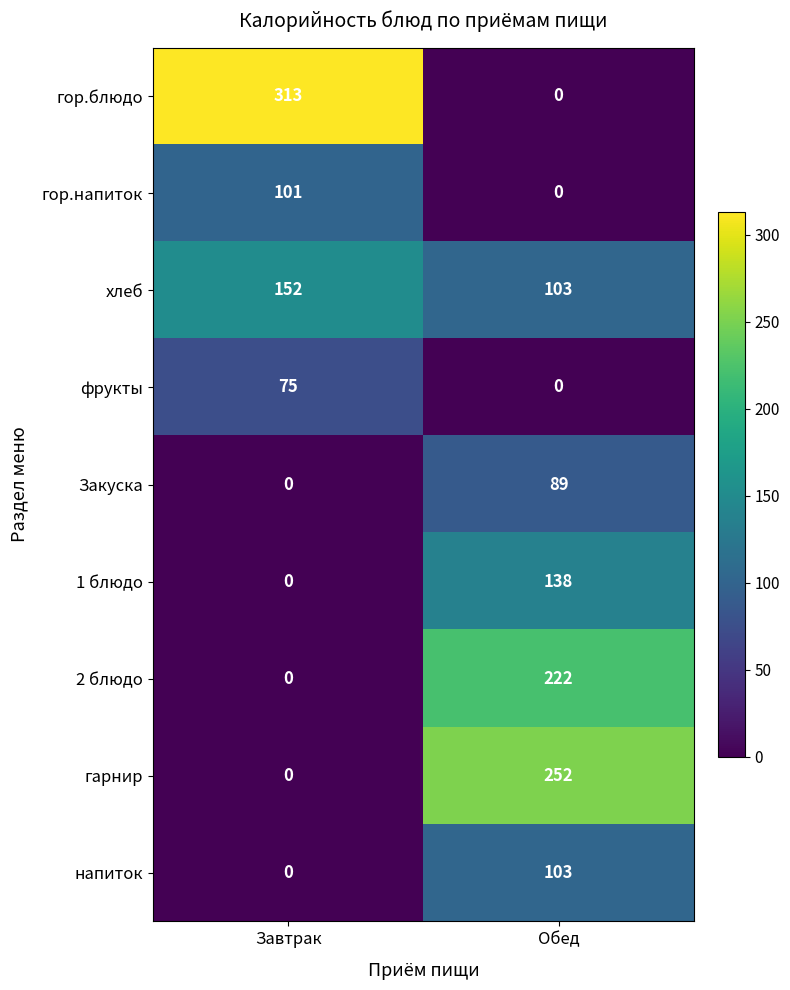

Where is гор.блюдо nearest to the value 156?

Обед